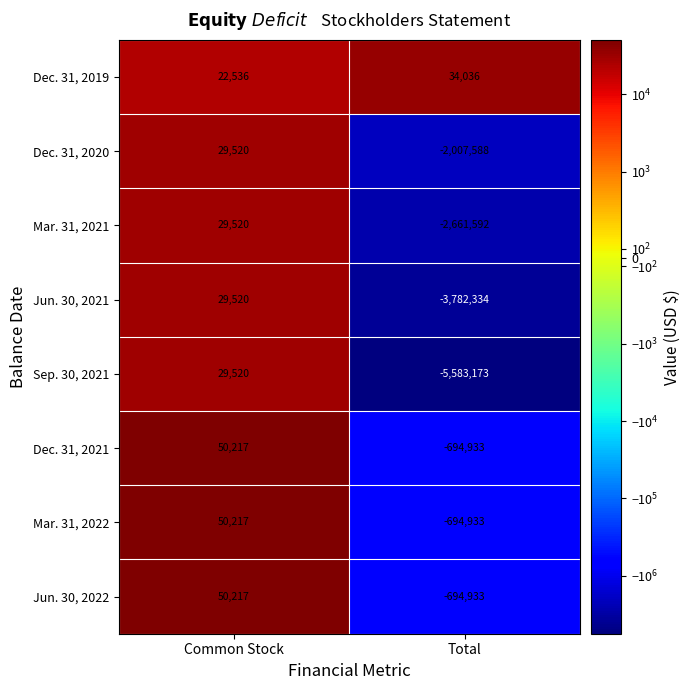

Which category has the highest value in the Jun. 30, 2022 series?

Common Stock